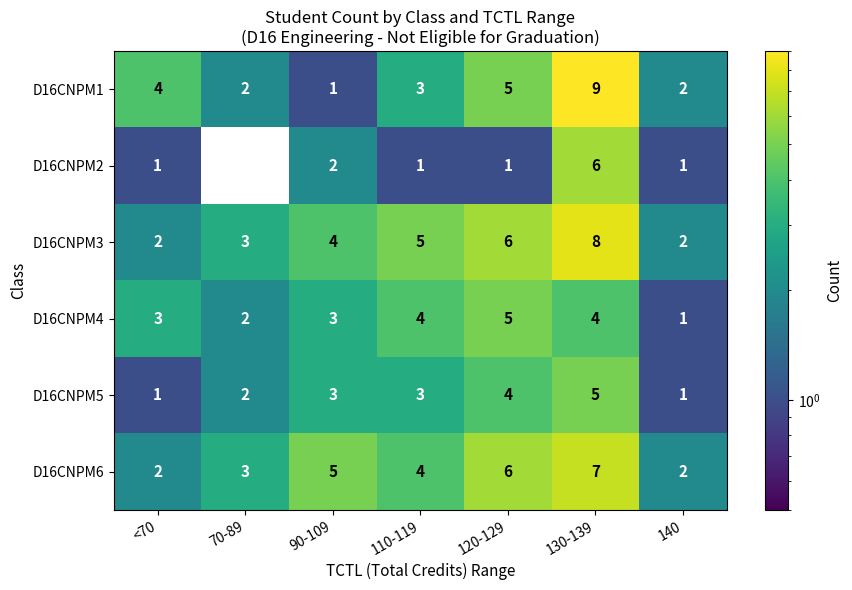

What is the difference between the D16CNPM1 values at 110-119 and 130-139?

6